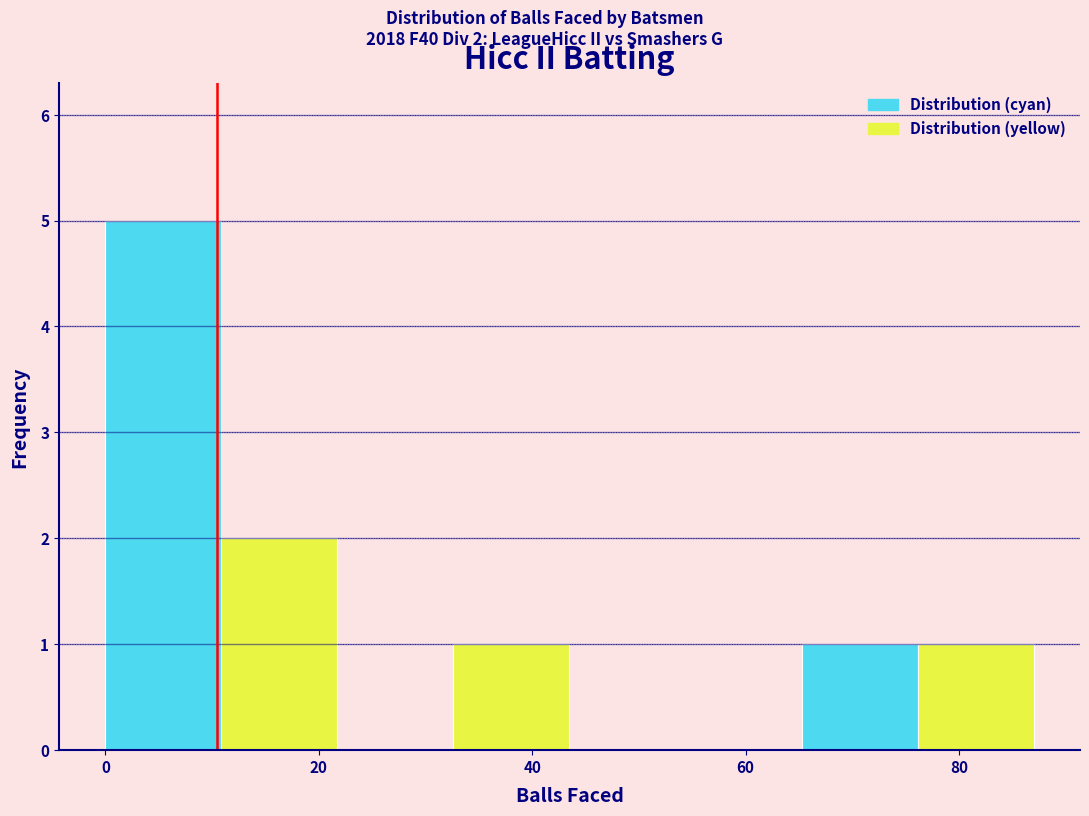

Over which range of the x-axis is the bar tallest?

0 to 10